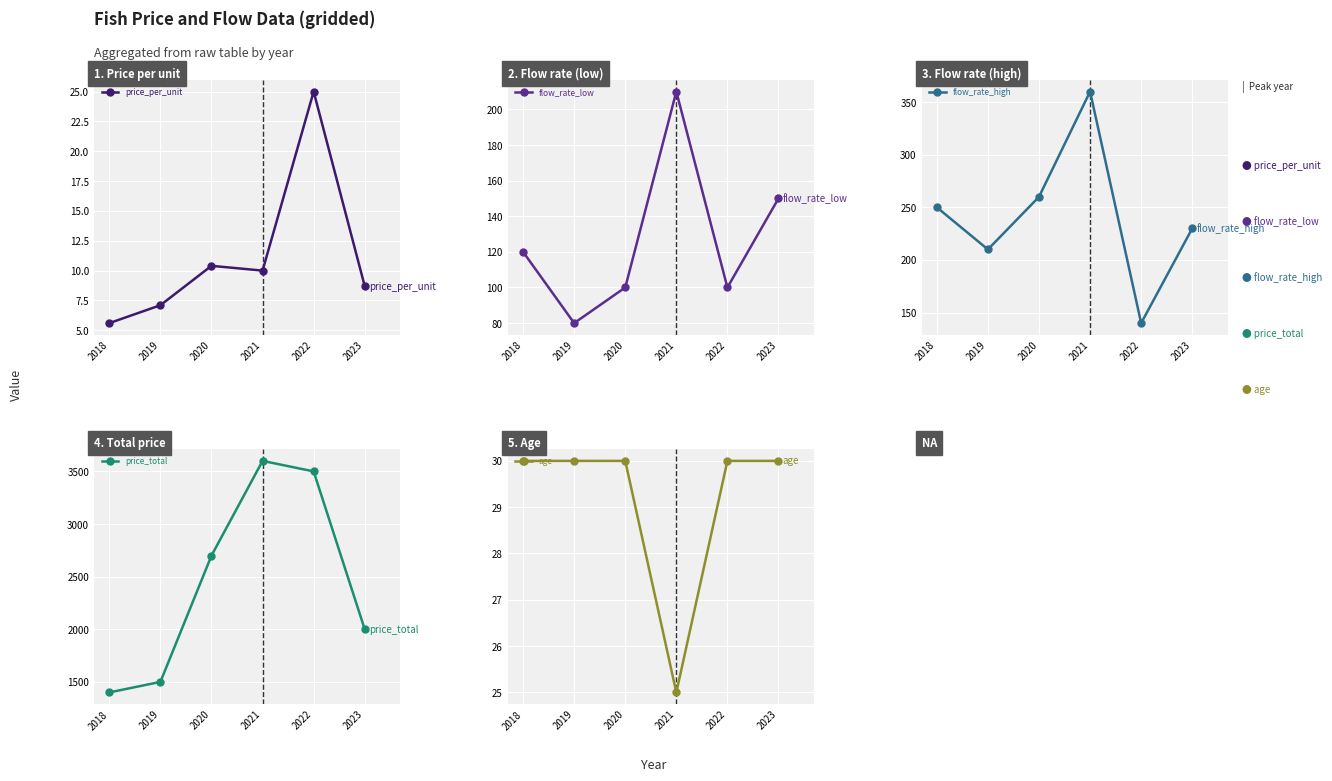

Between 2022 and 2023, which series saw the biggest shift?

price_total